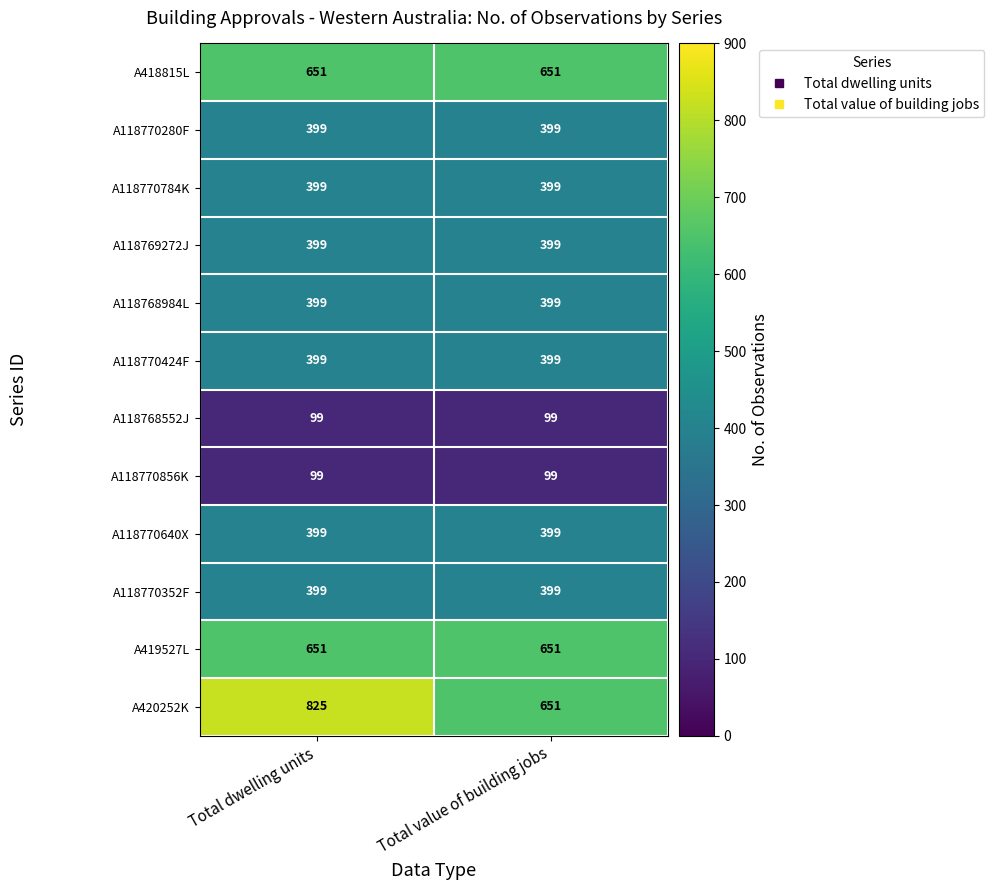

Reading left to right, transcribe all the data shown in this chart.

A418815L: Total dwelling units=651	Total value of building jobs=651
A118770280F: Total dwelling units=399	Total value of building jobs=399
A118770784K: Total dwelling units=399	Total value of building jobs=399
A118769272J: Total dwelling units=399	Total value of building jobs=399
A118768984L: Total dwelling units=399	Total value of building jobs=399
A118770424F: Total dwelling units=399	Total value of building jobs=399
A118768552J: Total dwelling units=99	Total value of building jobs=99
A118770856K: Total dwelling units=99	Total value of building jobs=99
A118770640X: Total dwelling units=399	Total value of building jobs=399
A118770352F: Total dwelling units=399	Total value of building jobs=399
A419527L: Total dwelling units=651	Total value of building jobs=651
A420252K: Total dwelling units=825	Total value of building jobs=651